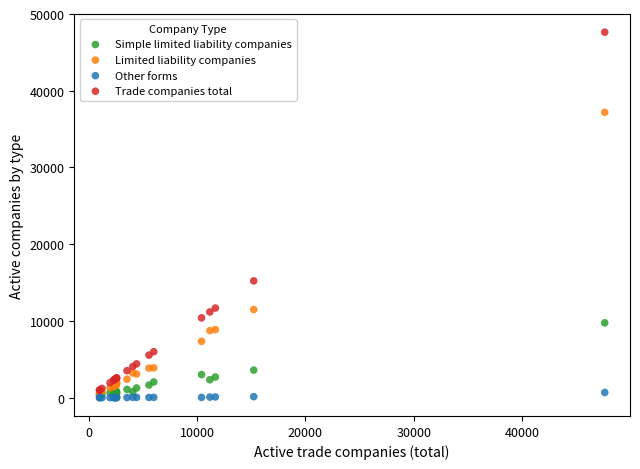

Across all series, what Y value is closest to 23817?

15227